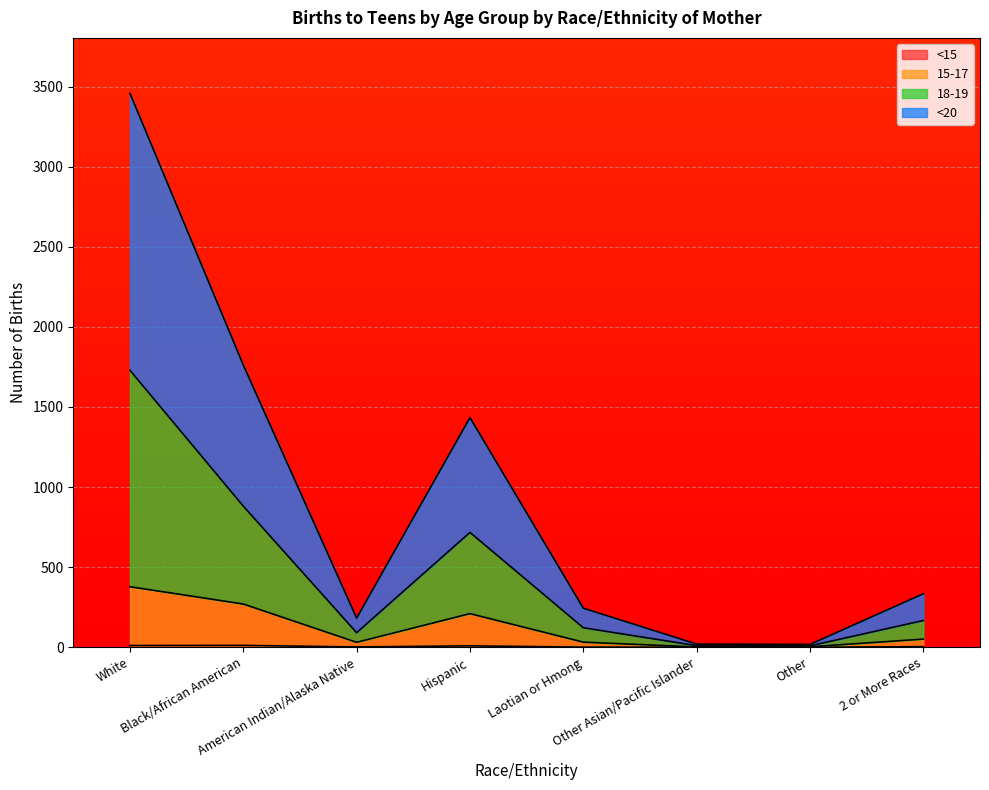

What is the maximum value for <20?

1729